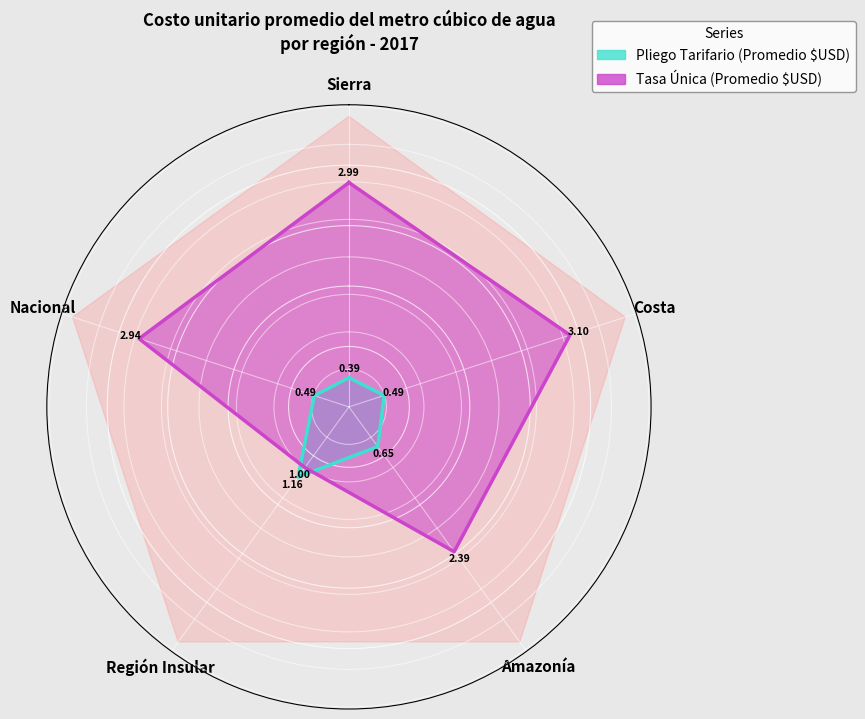

What position from the right is Amazonía?

4